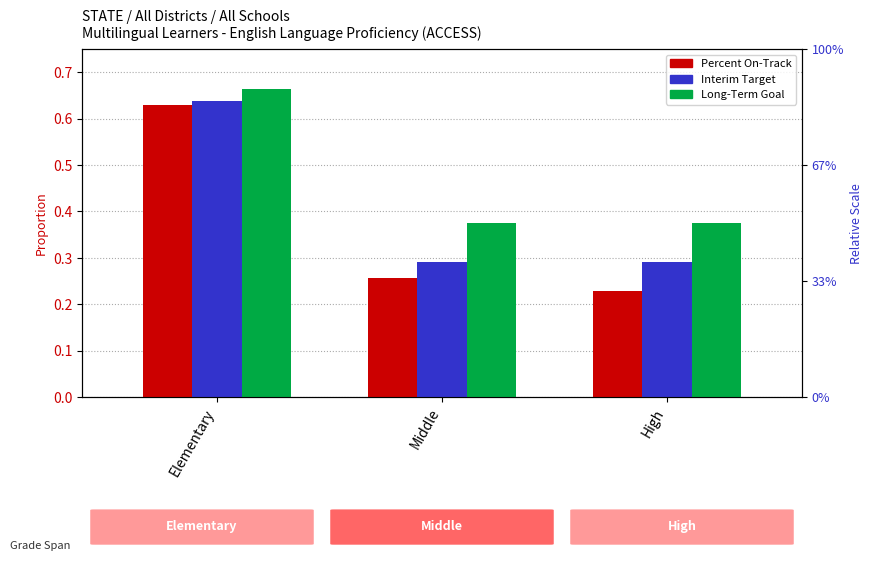

What position from the left is High?

3